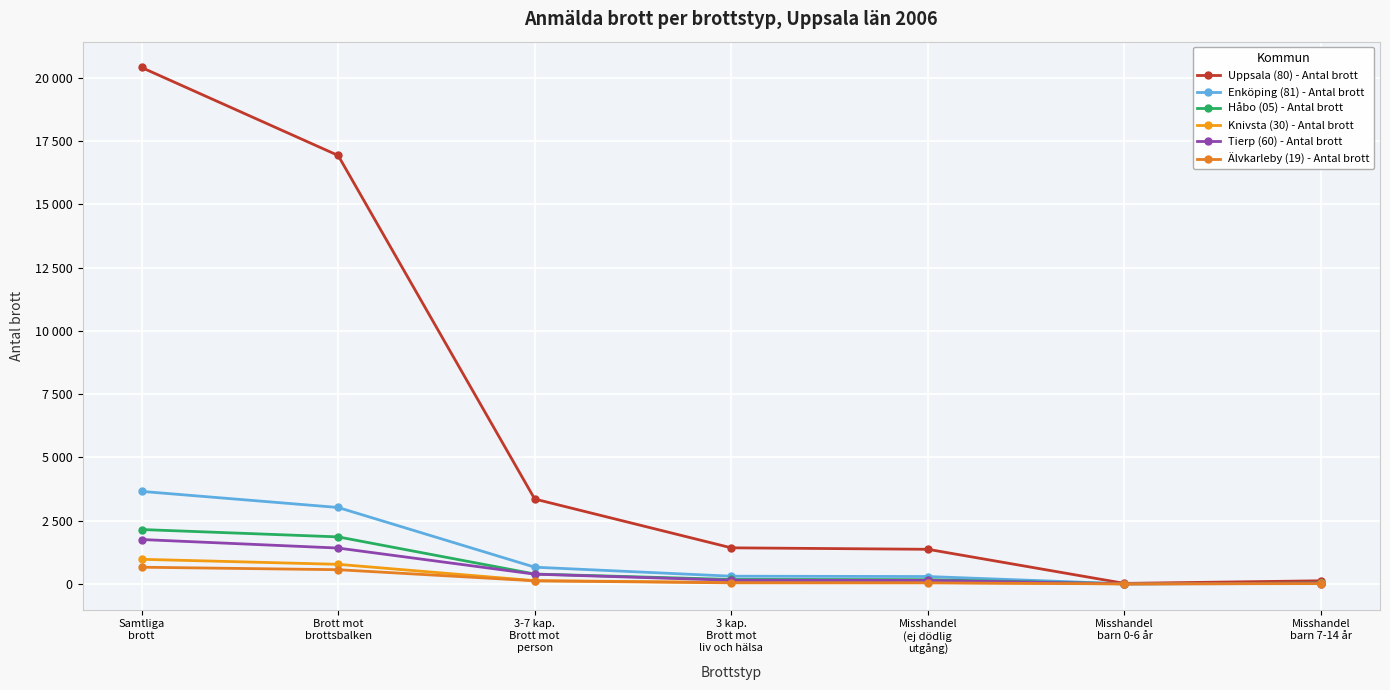

Is this an area chart (filled region under the line)?

No